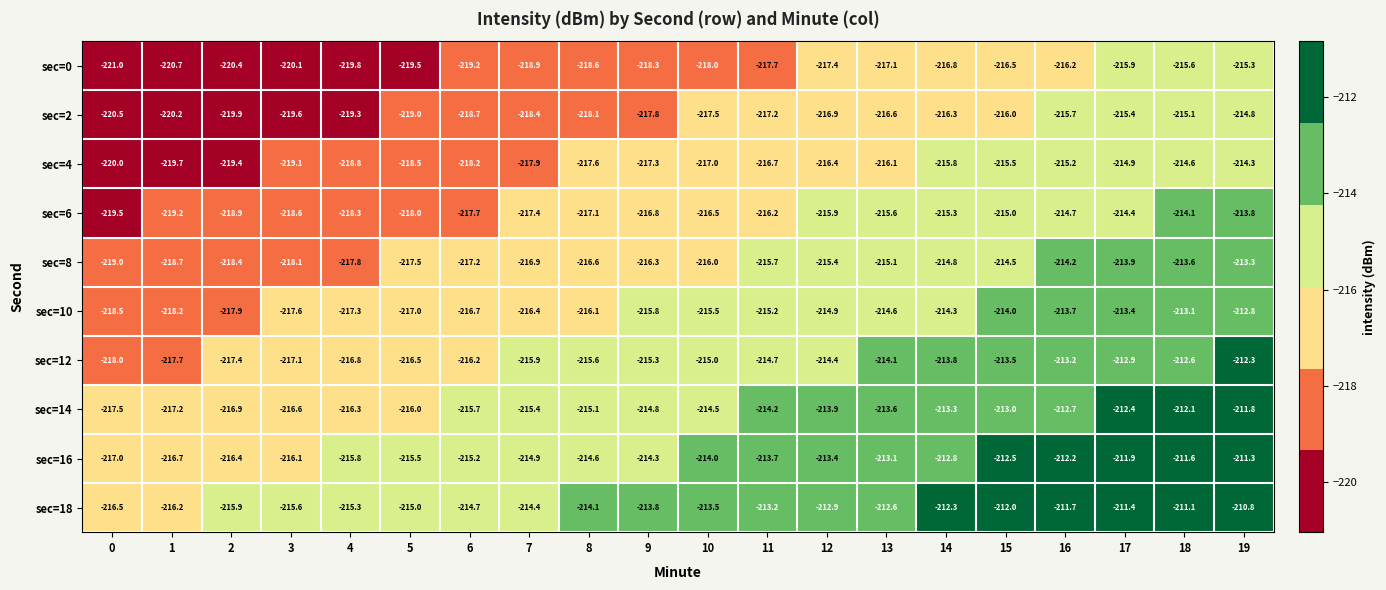

At which label is sec=6 closest to -216?

12